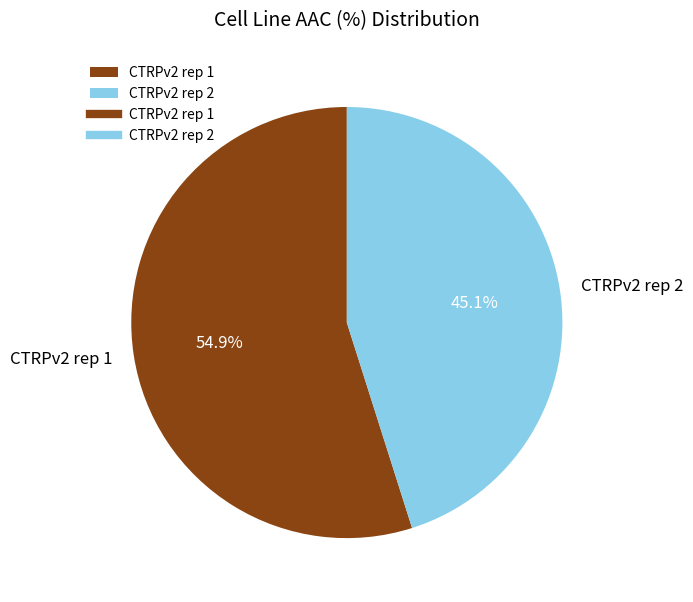

Is the sum of CTRPv2 rep 1 and CTRPv2 rep 2 greater than half?

Yes